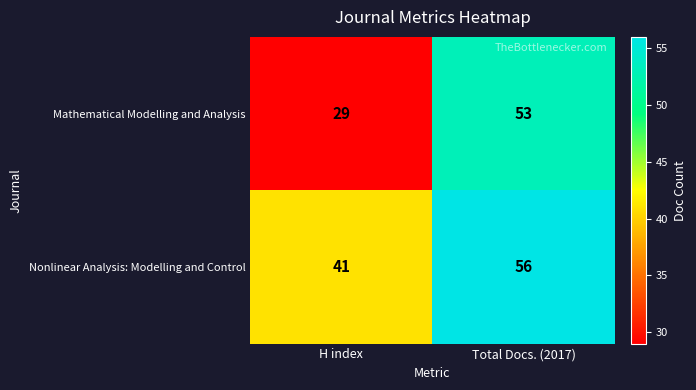

What is the sum of all Nonlinear Analysis: Modelling and Control values?

97